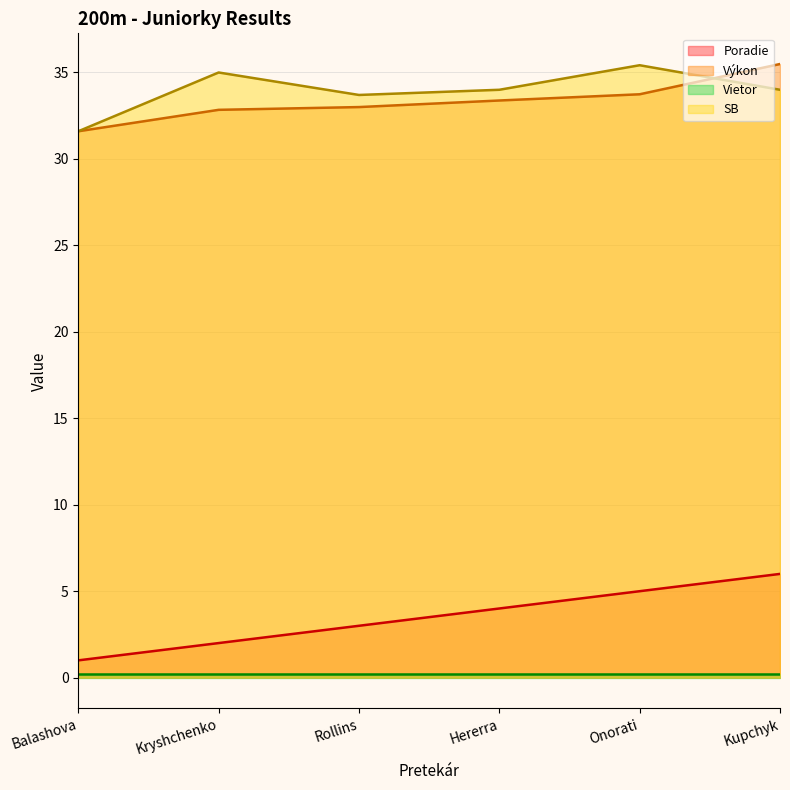

What is the difference between the second highest and minimum values in the Výkon series?

2.1